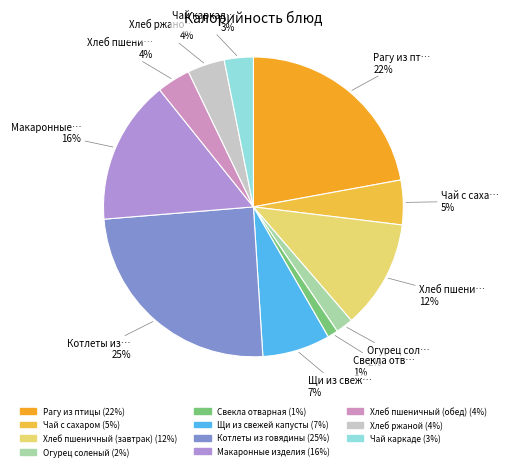

To the nearest percent, what percentage of the pie is Огурец соленый?

2%